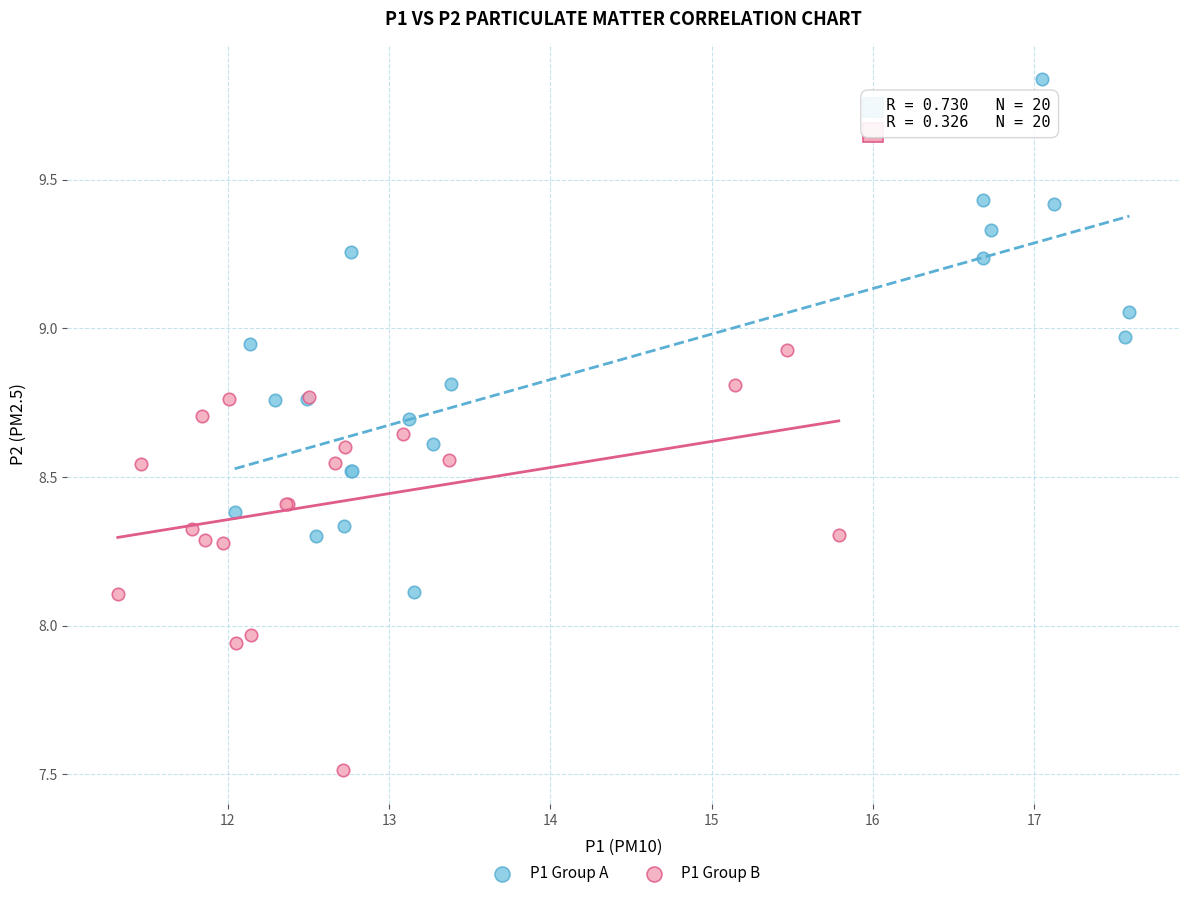

Which series has the widest spread of Y values?

P1 Group A